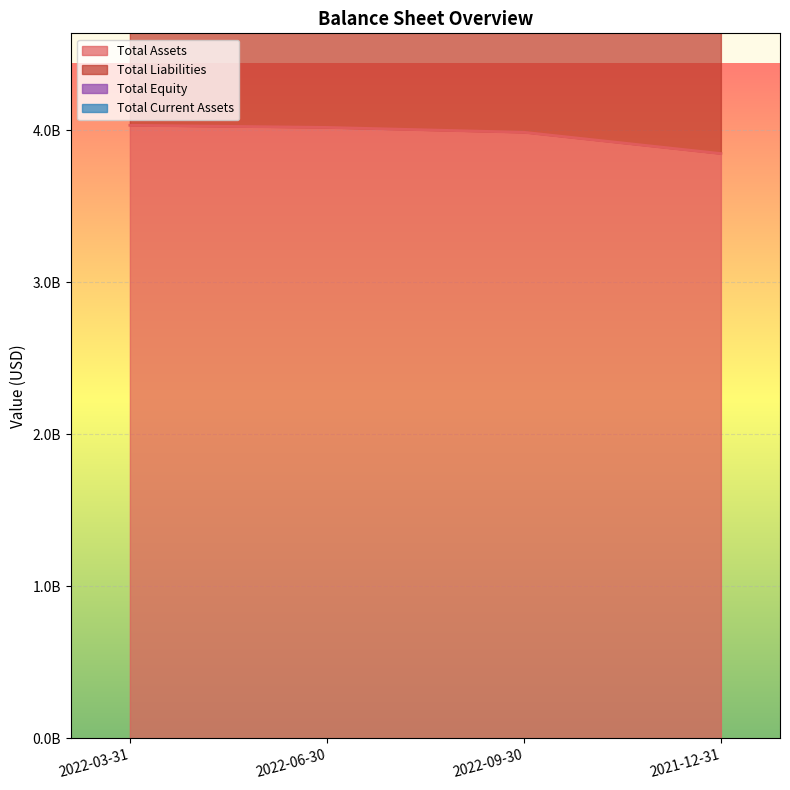

Is the value of Total Assets at 2022-03-31 greater than the value of Total Liabilities at 2021-12-31?

No